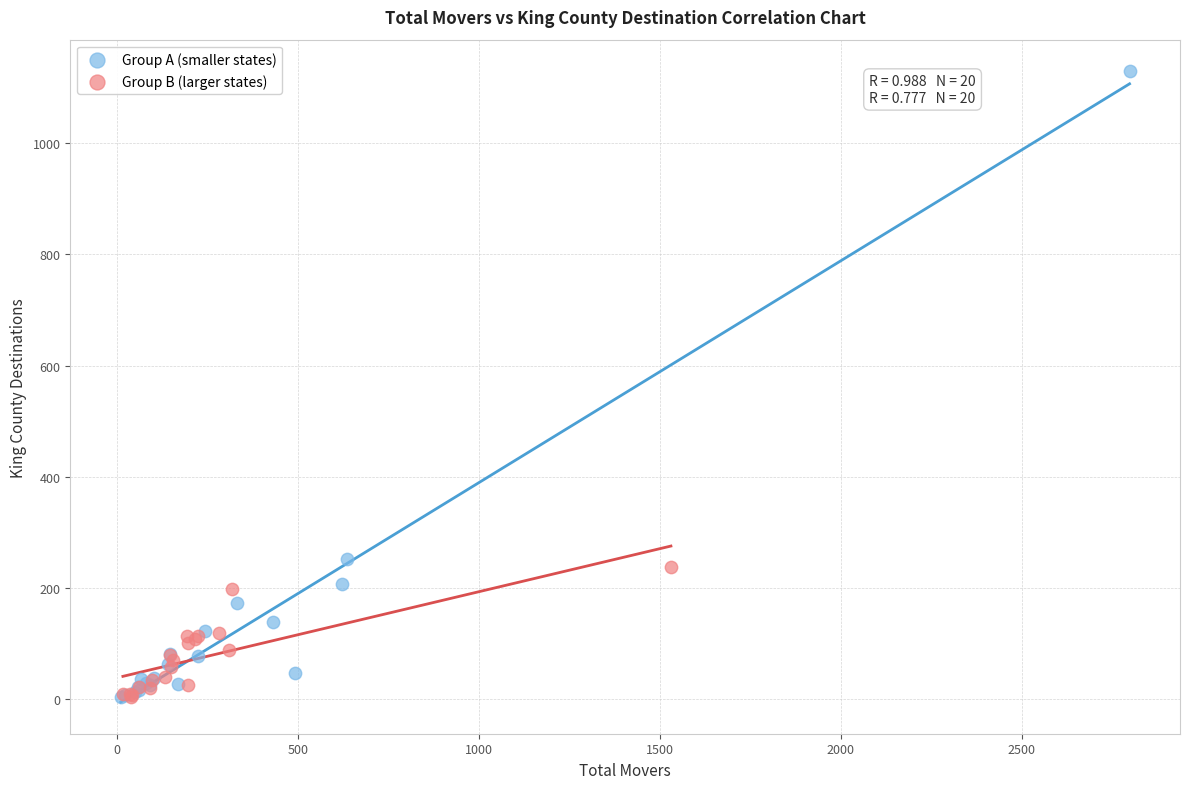

Which series contains the highest Y value?

Group A (smaller states)